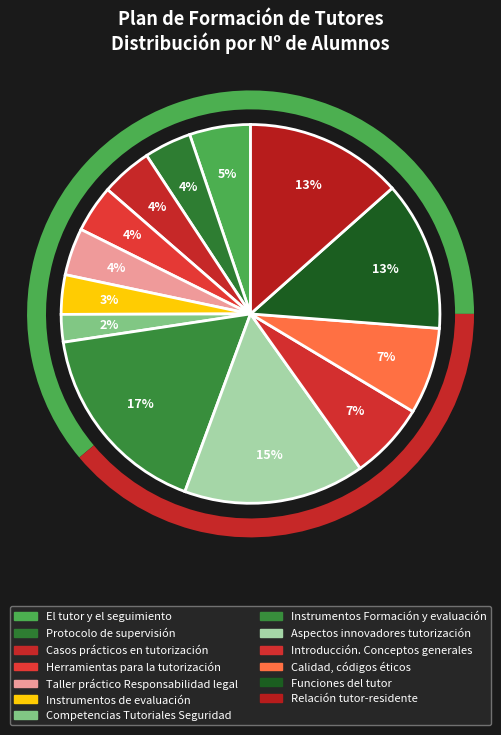

Rank the categories by value from highest to lowest.

Instrumentos Formación y evaluación, Aspectos innovadores tutorización, Relación tutor-residente, Funciones del tutor, Calidad, códigos éticos, Introducción. Conceptos generales, El tutor y el seguimiento, Casos prácticos en tutorización, Protocolo de supervisión, Herramientas para la tutorización, Taller práctico Responsabilidad legal, Instrumentos de evaluación, Competencias Tutoriales Seguridad